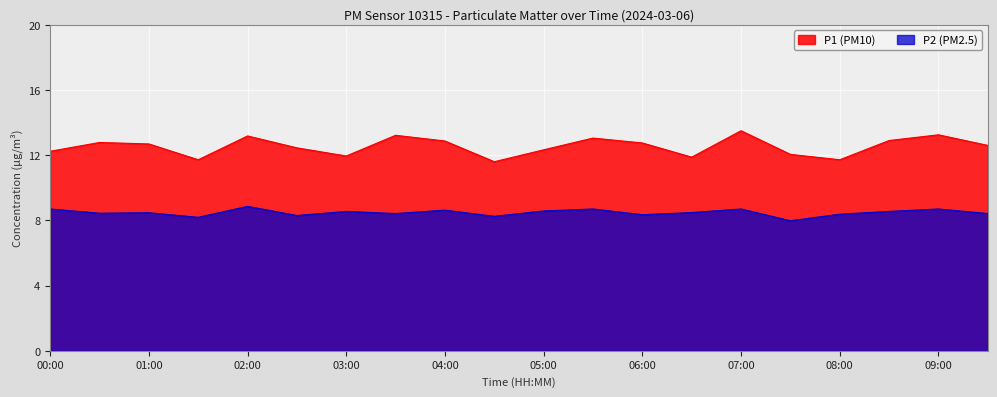

Rank the series at 03:30 from lowest to highest value.

P2, P1